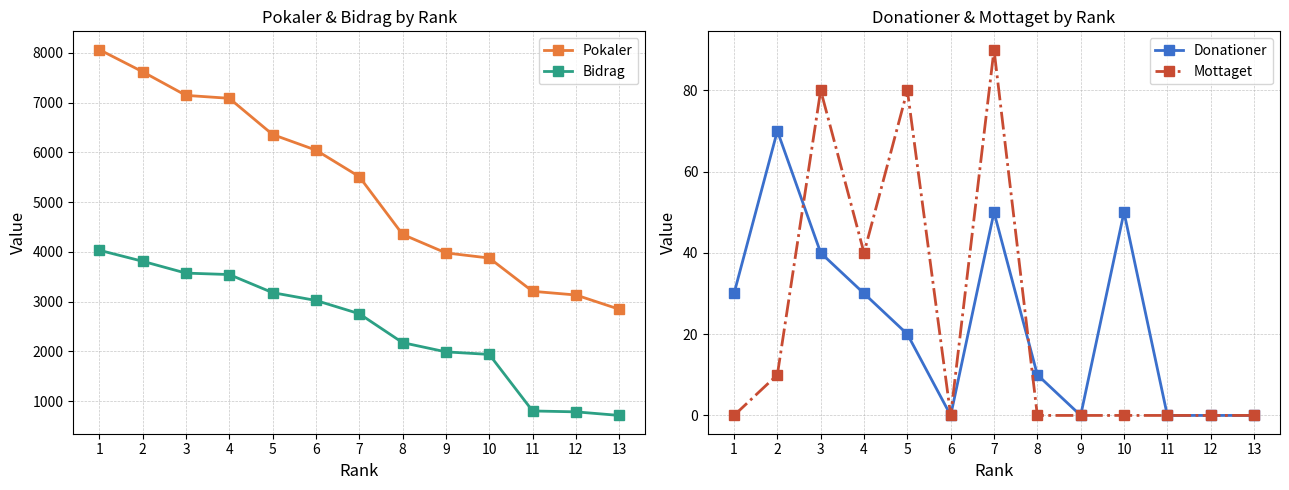

Which series has the largest range (max minus min)?

Pokaler